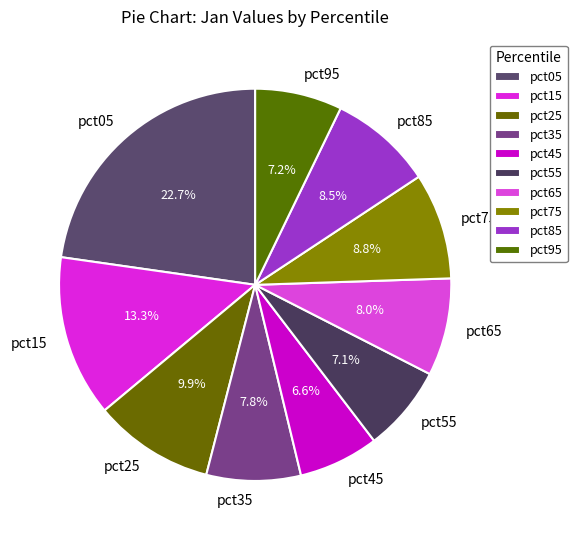

Is it true that pct65 is 1% of the pie?

False